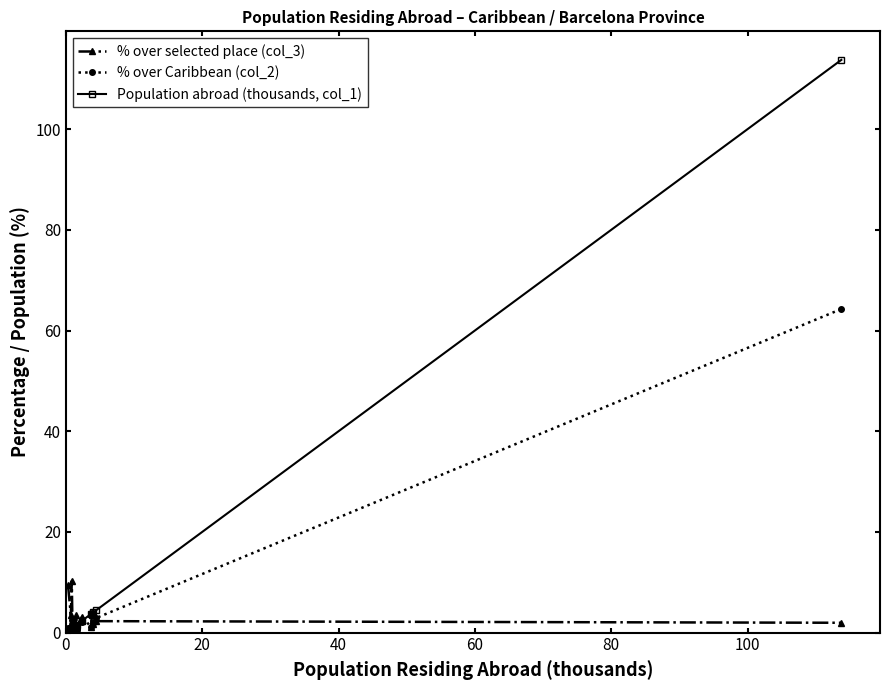

How many categories are shown in the chart?

15